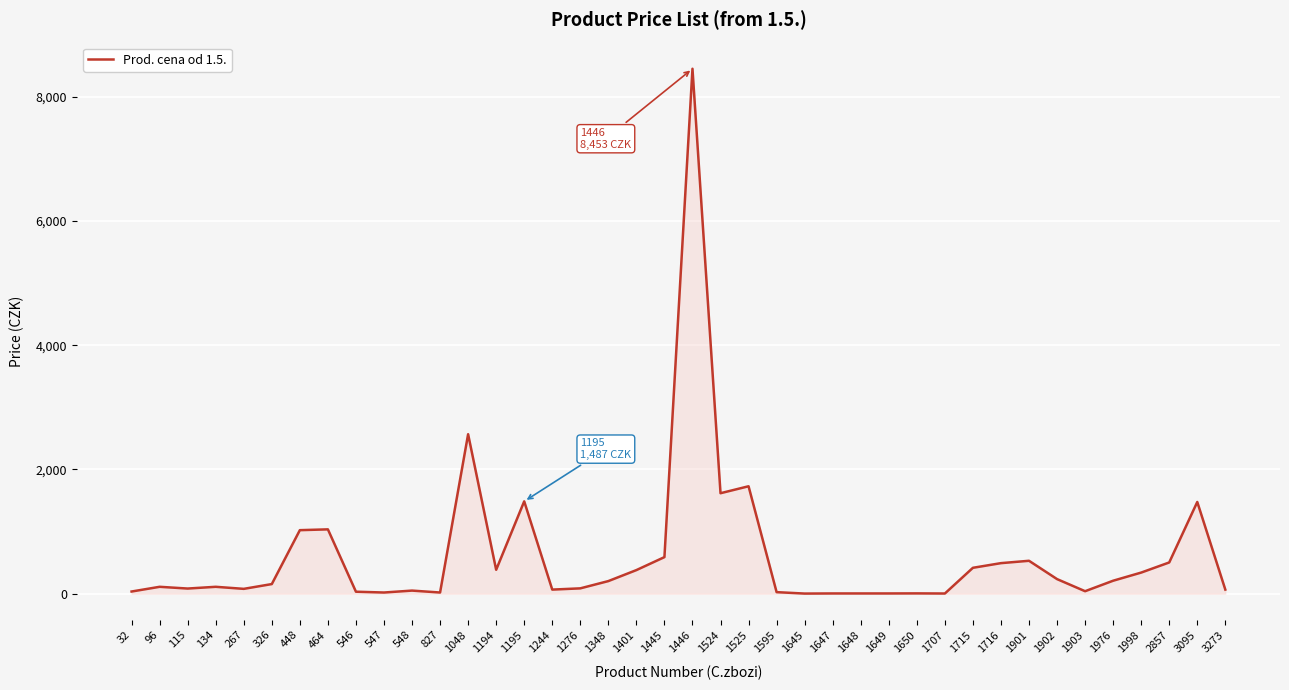

What is the difference between the maximum and second lowest values?

8450